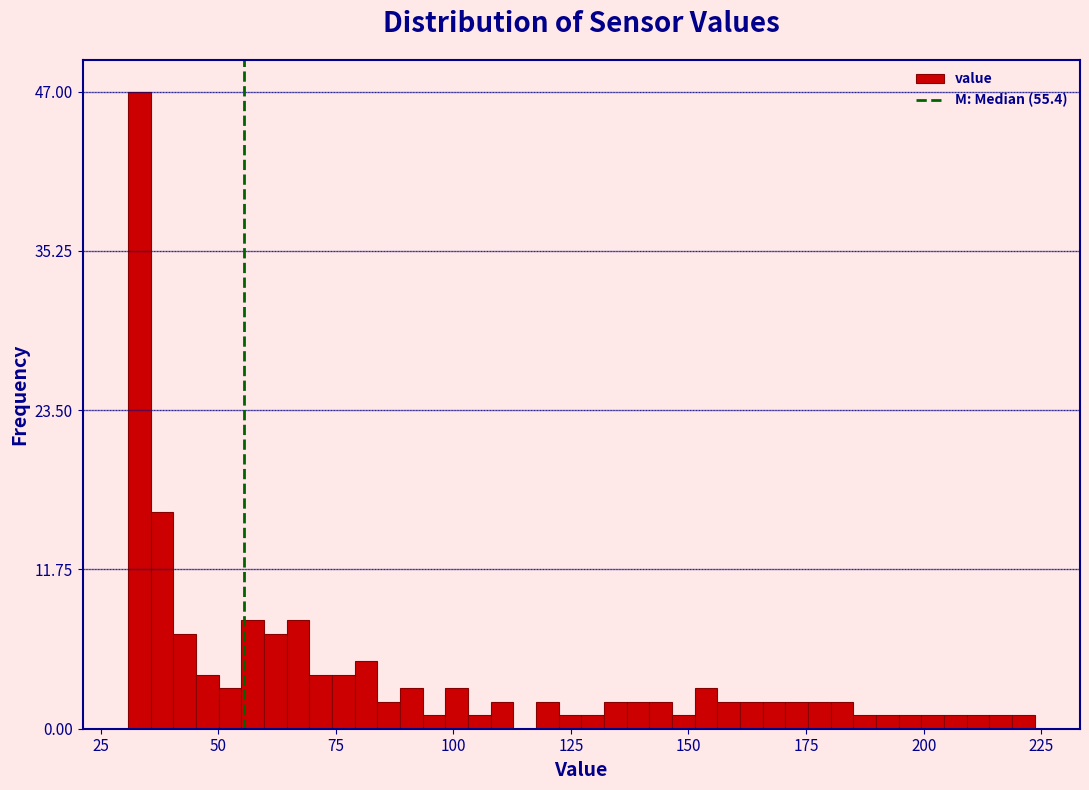

Read against the x-axis, roughly where is the centre of the tallest bar?

35